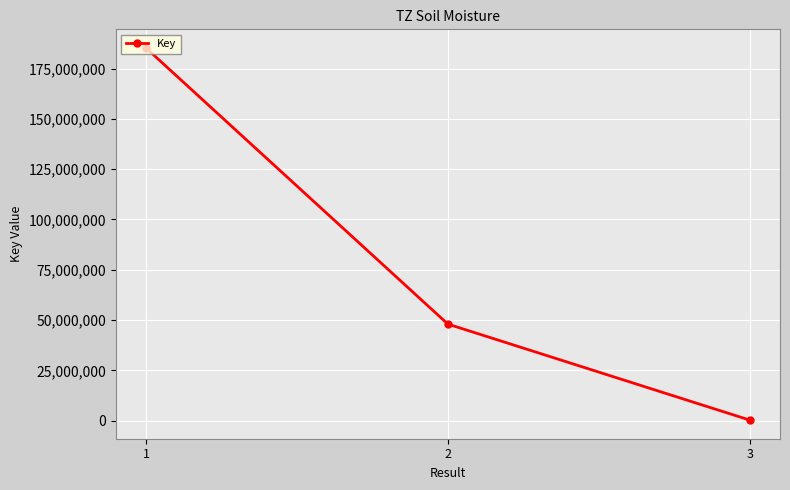

True or false: the data shows 336449 at 3.

True